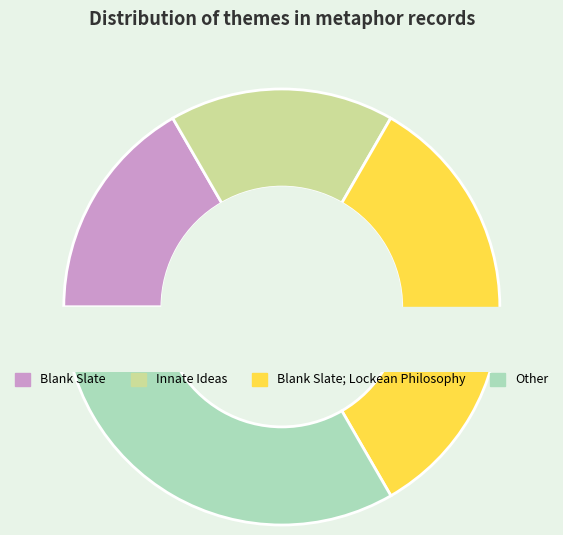

What is the change in value from Innate Ideas to Blank Slate; Lockean Philosophy?

+2